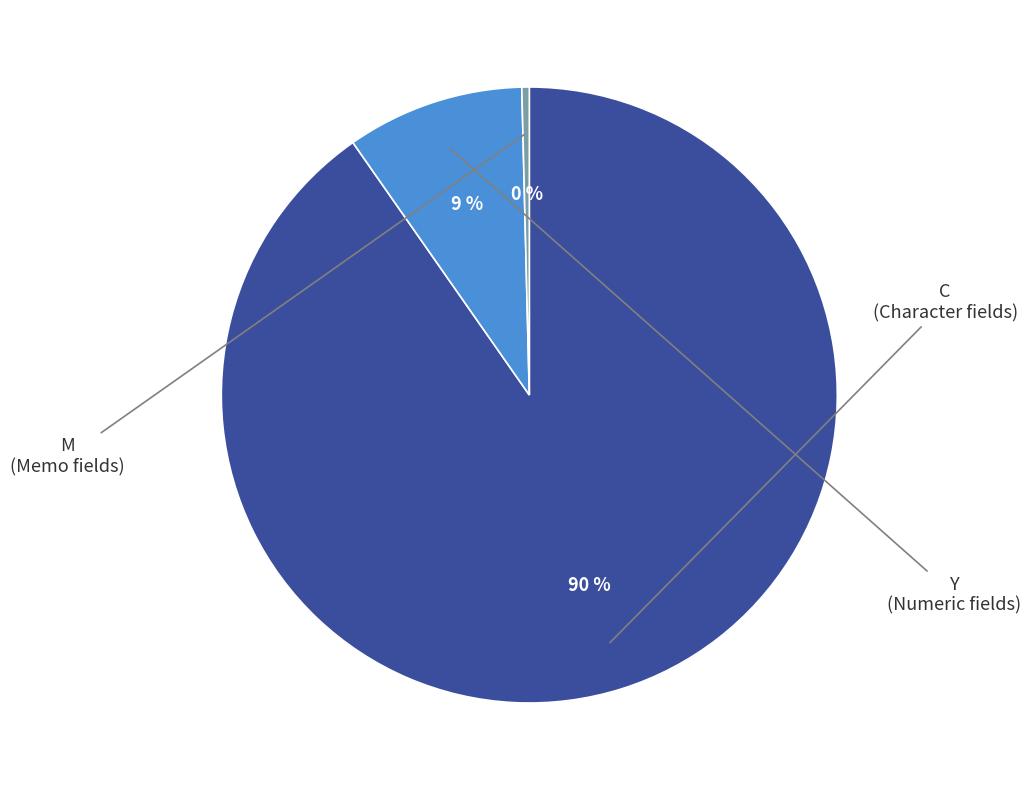

To the nearest percent, what is the difference between the M and Y slice percentages?

9%